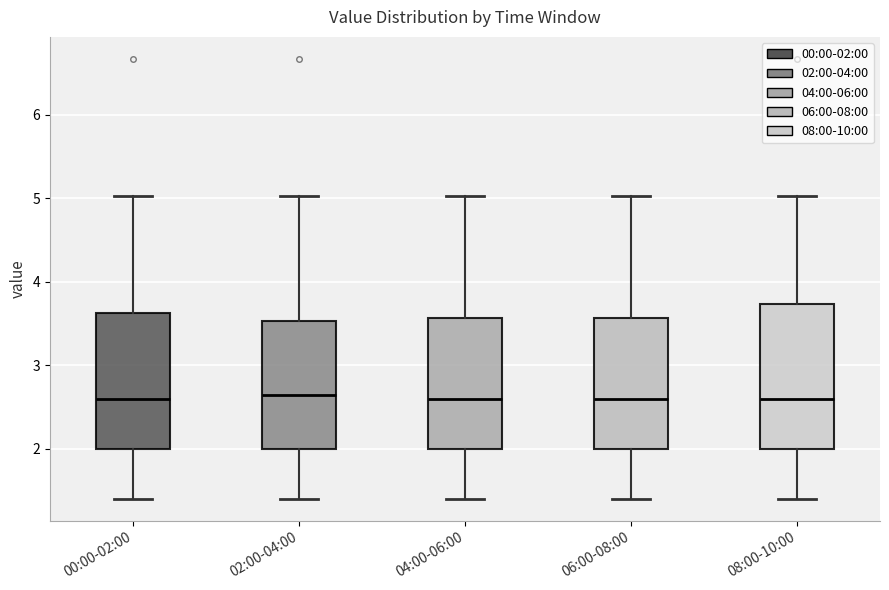

Comparing the boxes themselves (not the whiskers), which one is the tallest?

08:00-10:00